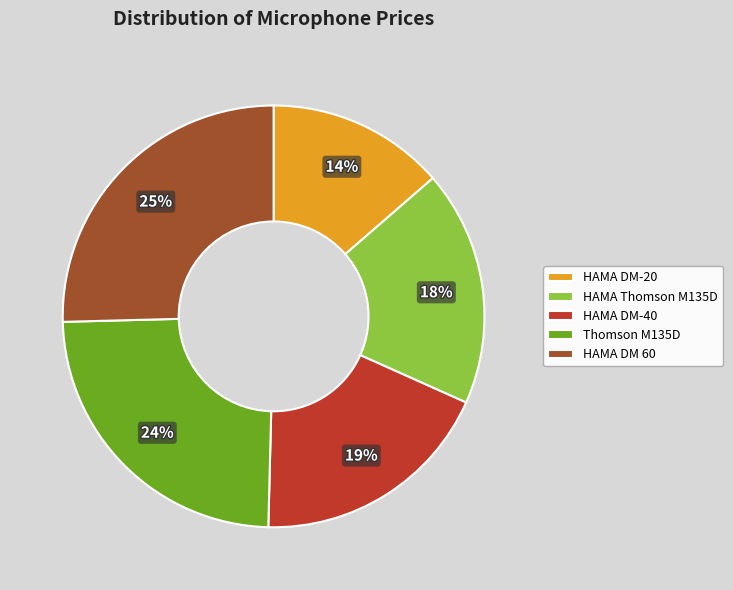

Which has a higher value, HAMA DM-20 or Thomson M135D?

Thomson M135D